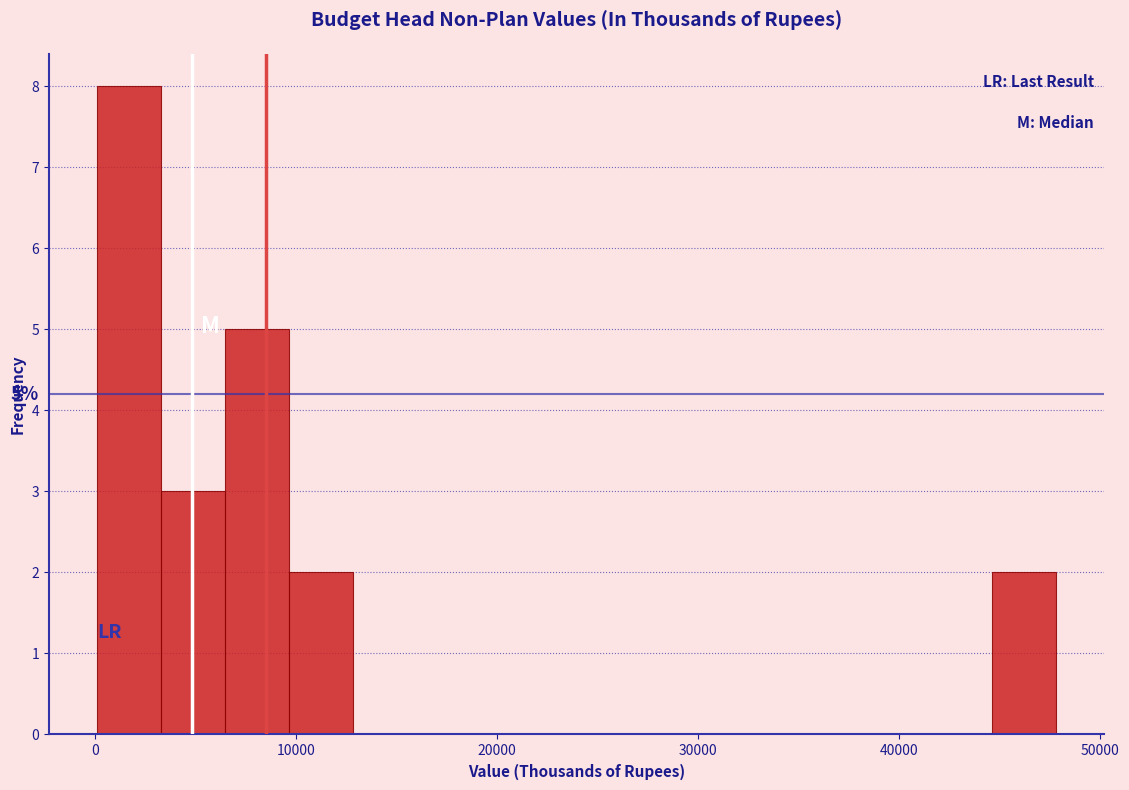

Read against the x-axis, roughly where is the centre of the tallest bar?

2000